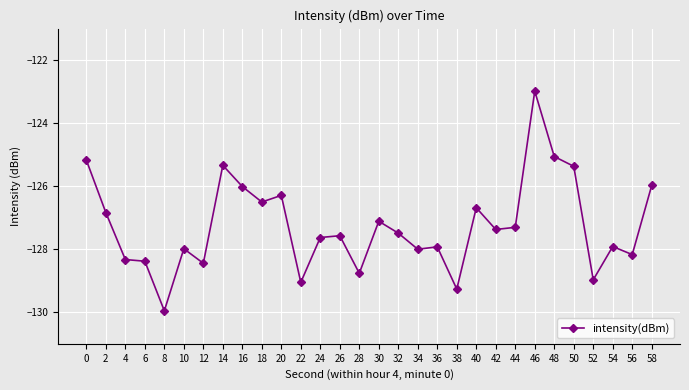

Which has a higher value, 52 or 30?

30